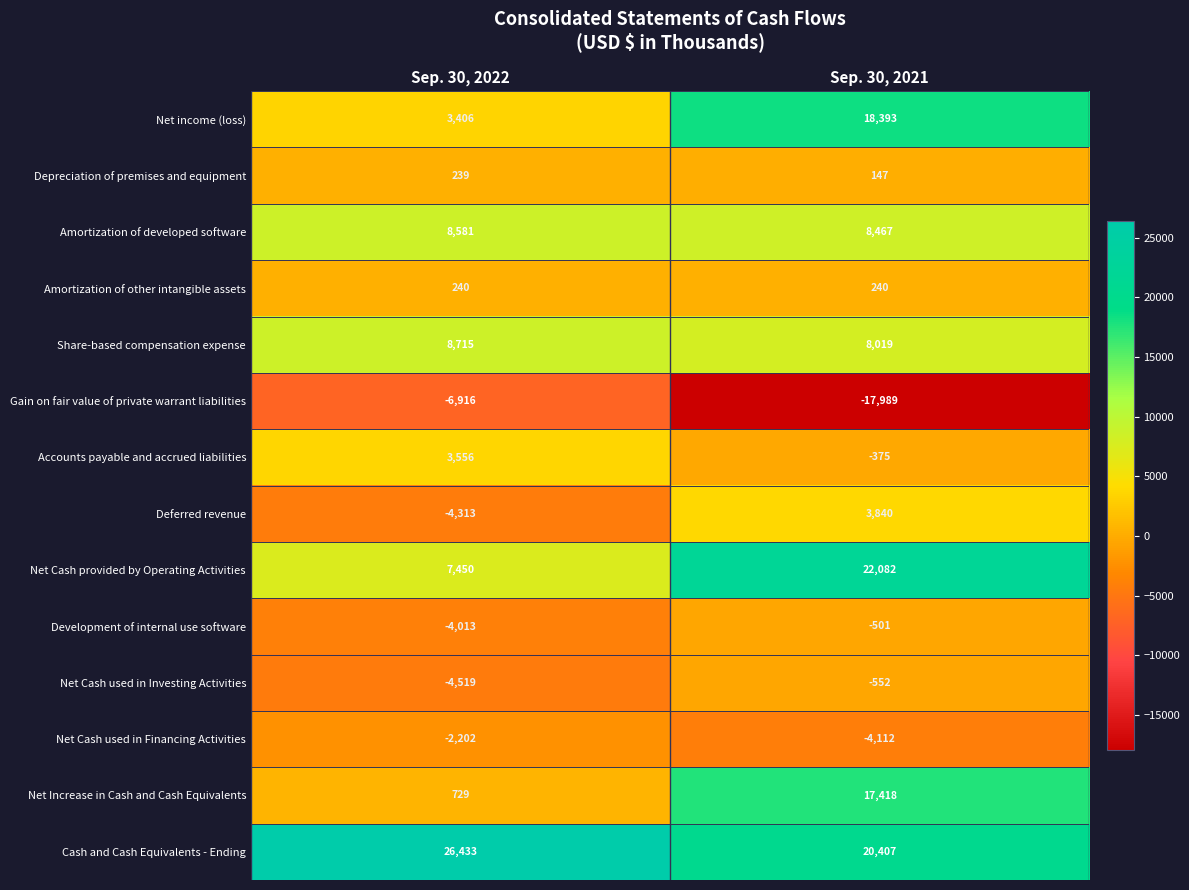

Reading left to right, list all the values displayed in this chart.

Net income (loss): 3406	18393
Depreciation of premises and equipment: 239	147
Amortization of developed software: 8581	8467
Amortization of other intangible assets: 240	240
Share-based compensation expense: 8715	8019
Gain on fair value of private warrant liabilities: -6916	-17989
Accounts payable and accrued liabilities: 3556	-375
Deferred revenue: -4313	3840
Net Cash provided by Operating Activities: 7450	22082
Development of internal use software: -4013	-501
Net Cash used in Investing Activities: -4519	-552
Net Cash used in Financing Activities: -2202	-4112
Net Increase in Cash and Cash Equivalents: 729	17418
Cash and Cash Equivalents - Ending: 26433	20407